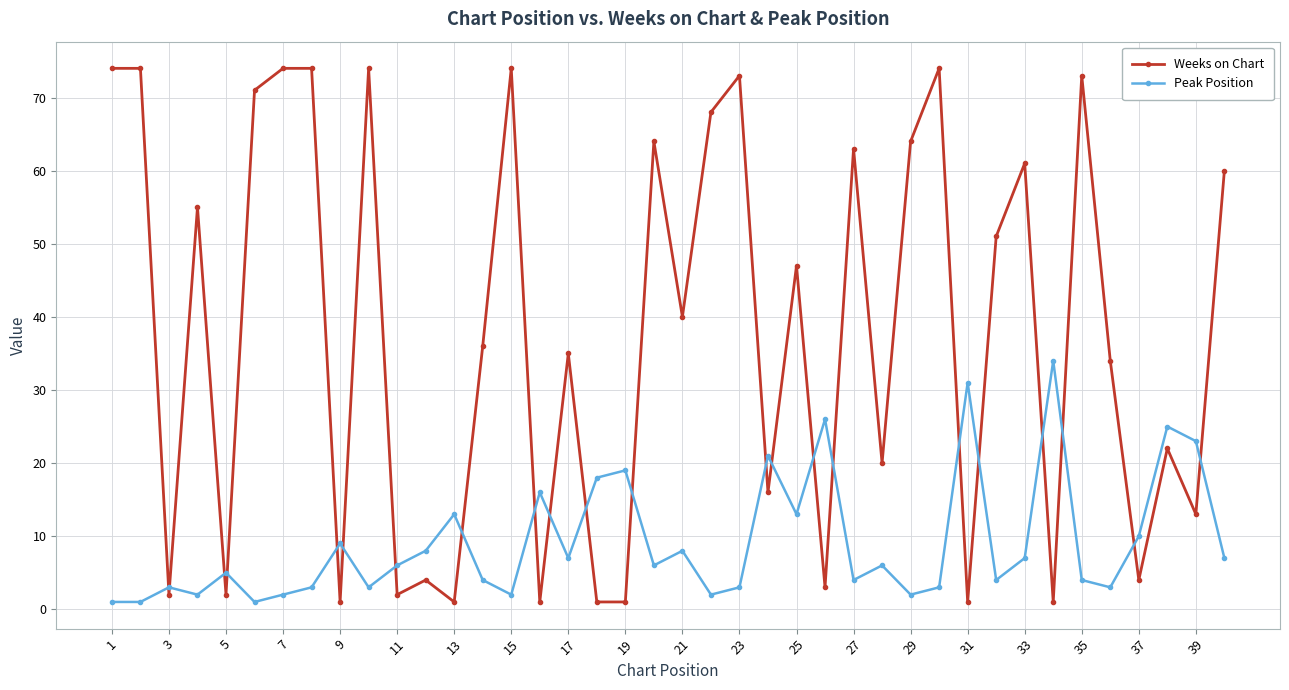

True or false: Weeks on Chart has more than 0 interior local peaks.

True